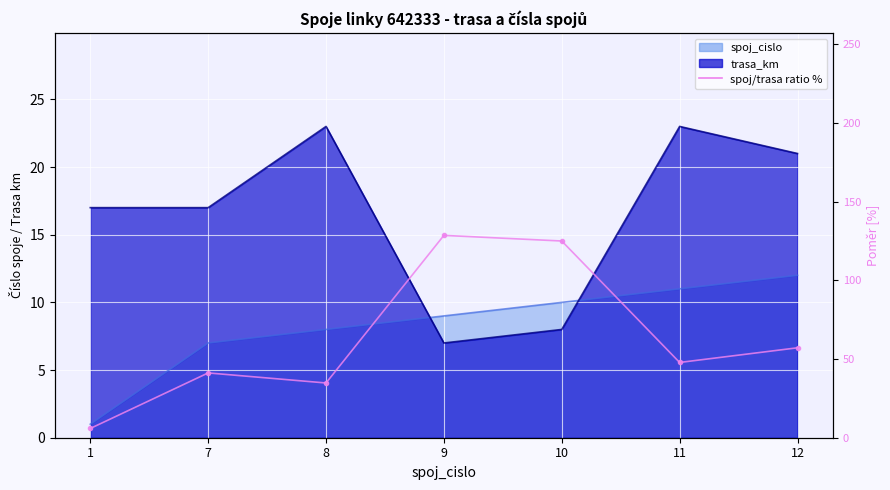

Which category has the lowest value across all series?

1